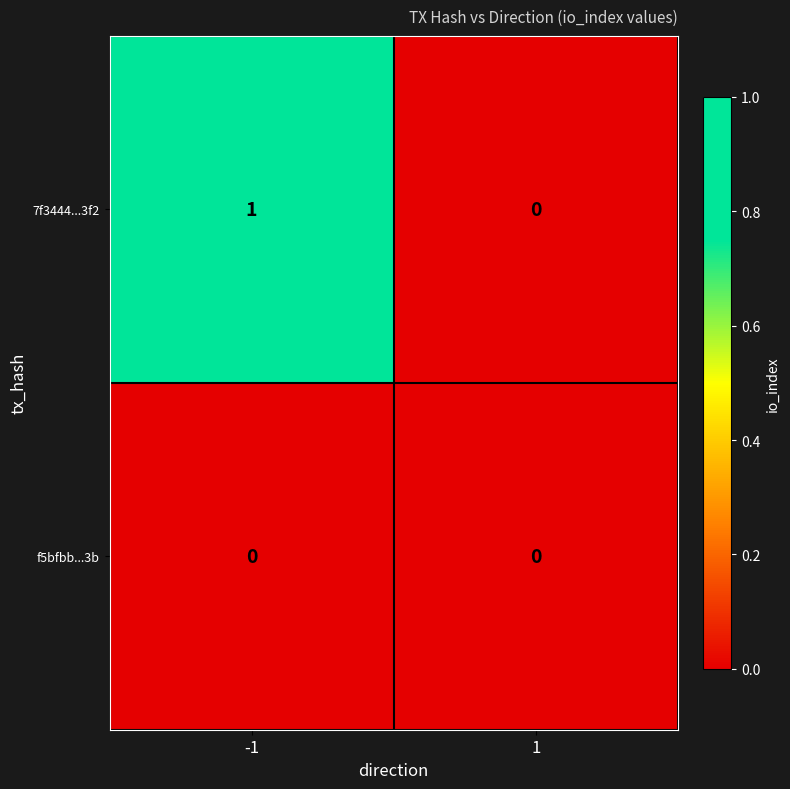

List the series in order of their peak value, lowest first.

f5bfbb...3b, 7f3444...3f2